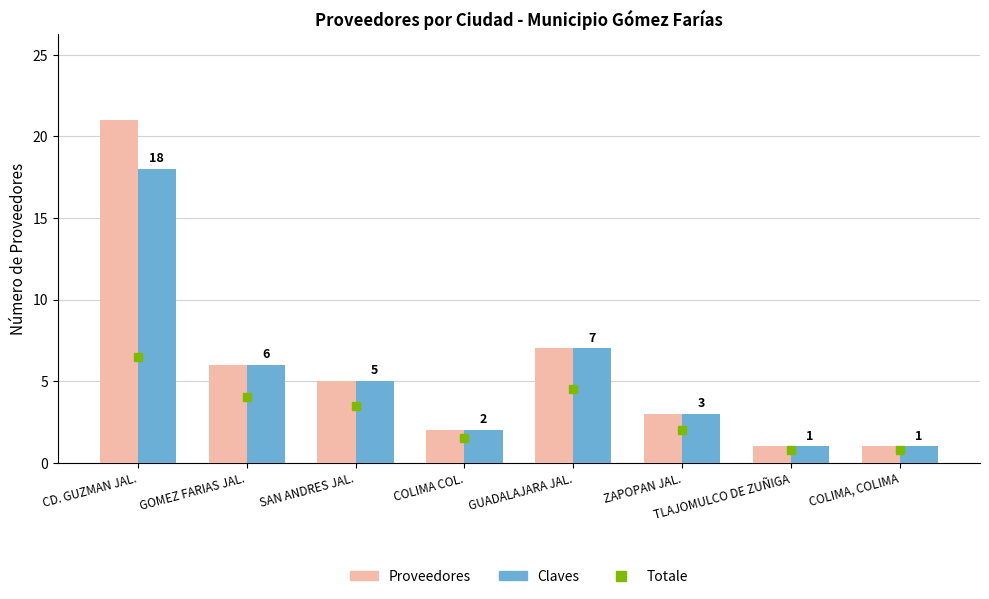

Which series has the largest total across all categories?

Proveedores